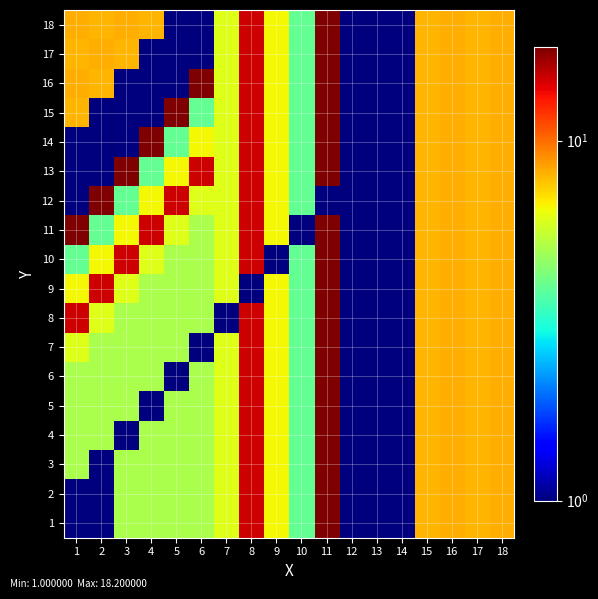

Reading left to right, list all the values displayed in this chart.

1: 1=1.0	2=1.0	3=5.0	4=5.0	5=5.0	6=5.0	7=6.0	8=15.0	9=6.5	10=3.9	11=18.2	12=1.0	13=1.0	14=1.0	15=8.0	16=8.2	17=8.0	18=8.2
2: 1=1.0	2=1.0	3=5.0	4=5.0	5=5.0	6=5.0	7=6.0	8=15.0	9=6.5	10=3.9	11=18.2	12=1.0	13=1.0	14=1.0	15=8.0	16=8.2	17=8.0	18=8.2
3: 1=5.0	2=1.0	3=5.0	4=5.0	5=5.0	6=5.0	7=6.0	8=15.0	9=6.5	10=3.9	11=18.2	12=1.0	13=1.0	14=1.0	15=8.0	16=8.2	17=8.0	18=8.2
4: 1=5.0	2=5.0	3=1.0	4=5.0	5=5.0	6=5.0	7=6.0	8=15.0	9=6.5	10=3.9	11=18.2	12=1.0	13=1.0	14=1.0	15=8.0	16=8.2	17=8.0	18=8.2
5: 1=5.0	2=5.0	3=5.0	4=1.0	5=5.0	6=5.0	7=6.0	8=15.0	9=6.5	10=3.9	11=18.2	12=1.0	13=1.0	14=1.0	15=8.0	16=8.2	17=8.0	18=8.2
6: 1=5.0	2=5.0	3=5.0	4=5.0	5=1.0	6=5.0	7=6.0	8=15.0	9=6.5	10=3.9	11=18.2	12=1.0	13=1.0	14=1.0	15=8.0	16=8.2	17=8.0	18=8.2
7: 1=6.0	2=5.0	3=5.0	4=5.0	5=5.0	6=1.0	7=6.0	8=15.0	9=6.5	10=3.9	11=18.2	12=1.0	13=1.0	14=1.0	15=8.0	16=8.2	17=8.0	18=8.2
8: 1=15.0	2=6.0	3=5.0	4=5.0	5=5.0	6=5.0	7=1.0	8=15.0	9=6.5	10=3.9	11=18.2	12=1.0	13=1.0	14=1.0	15=8.0	16=8.2	17=8.0	18=8.2
9: 1=6.5	2=15.0	3=6.0	4=5.0	5=5.0	6=5.0	7=6.0	8=1.0	9=6.5	10=3.9	11=18.2	12=1.0	13=1.0	14=1.0	15=8.0	16=8.2	17=8.0	18=8.2
10: 1=3.9	2=6.5	3=15.0	4=6.0	5=5.0	6=5.0	7=6.0	8=15.0	9=1.0	10=3.9	11=18.2	12=1.0	13=1.0	14=1.0	15=8.0	16=8.2	17=8.0	18=8.2
11: 1=18.2	2=3.9	3=6.5	4=15.0	5=6.0	6=5.0	7=6.0	8=15.0	9=6.5	10=1.0	11=18.2	12=1.0	13=1.0	14=1.0	15=8.0	16=8.2	17=8.0	18=8.2
12: 1=1.0	2=18.2	3=3.9	4=6.5	5=15.0	6=6.0	7=6.0	8=15.0	9=6.5	10=3.9	11=1.0	12=1.0	13=1.0	14=1.0	15=8.0	16=8.2	17=8.0	18=8.2
13: 1=1.0	2=1.0	3=18.2	4=3.9	5=6.5	6=15.0	7=6.0	8=15.0	9=6.5	10=3.9	11=18.2	12=1.0	13=1.0	14=1.0	15=8.0	16=8.2	17=8.0	18=8.2
14: 1=1.0	2=1.0	3=1.0	4=18.2	5=3.9	6=6.5	7=6.0	8=15.0	9=6.5	10=3.9	11=18.2	12=1.0	13=1.0	14=1.0	15=8.0	16=8.2	17=8.0	18=8.2
15: 1=8.0	2=1.0	3=1.0	4=1.0	5=18.2	6=3.9	7=6.0	8=15.0	9=6.5	10=3.9	11=18.2	12=1.0	13=1.0	14=1.0	15=8.0	16=8.2	17=8.0	18=8.2
16: 1=8.2	2=8.0	3=1.0	4=1.0	5=1.0	6=18.2	7=6.0	8=15.0	9=6.5	10=3.9	11=18.2	12=1.0	13=1.0	14=1.0	15=8.0	16=8.2	17=8.0	18=8.2
17: 1=8.0	2=8.2	3=8.0	4=1.0	5=1.0	6=1.0	7=6.0	8=15.0	9=6.5	10=3.9	11=18.2	12=1.0	13=1.0	14=1.0	15=8.0	16=8.2	17=8.0	18=8.2
18: 1=8.2	2=8.0	3=8.2	4=8.0	5=1.0	6=1.0	7=6.0	8=15.0	9=6.5	10=3.9	11=18.2	12=1.0	13=1.0	14=1.0	15=8.0	16=8.2	17=8.0	18=8.2